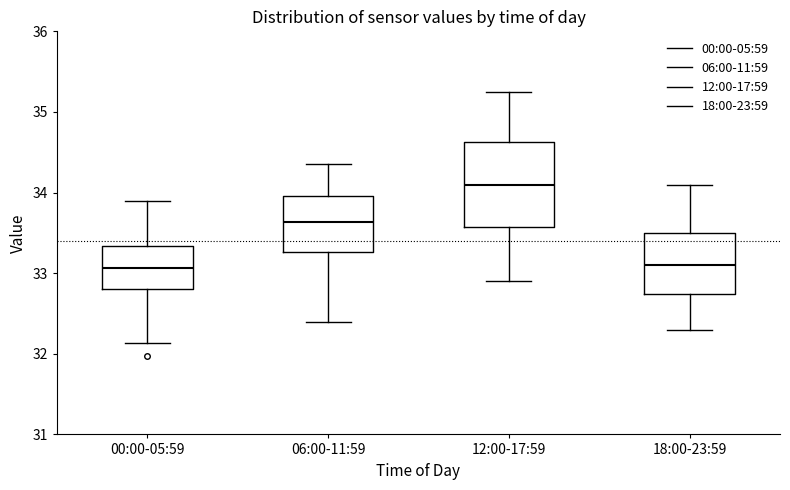

Where does the median line of the box for 00:00-05:59 sit on the y-axis? The values are not printed on the chart, so give them approximately, as read against the axis.

33.1